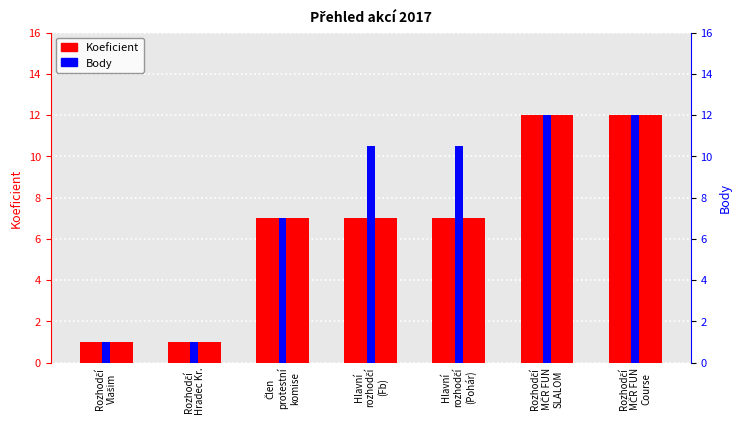

Where is Body nearest to the value 6?

Člen
protestní
komise